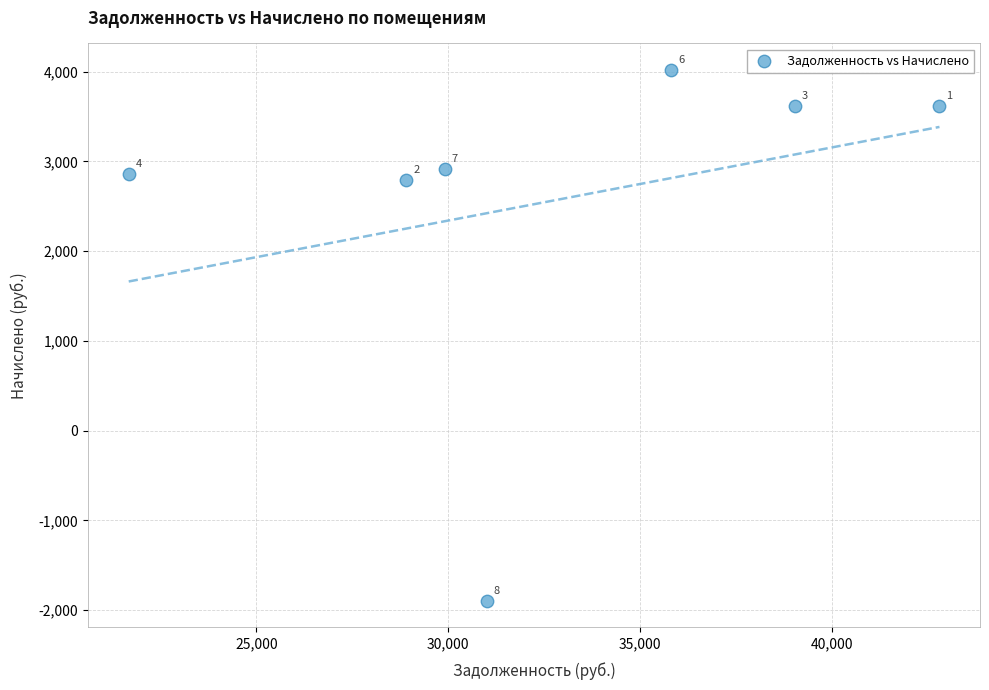

What Y value in the scatter plot is closest to 1060?

2795.6